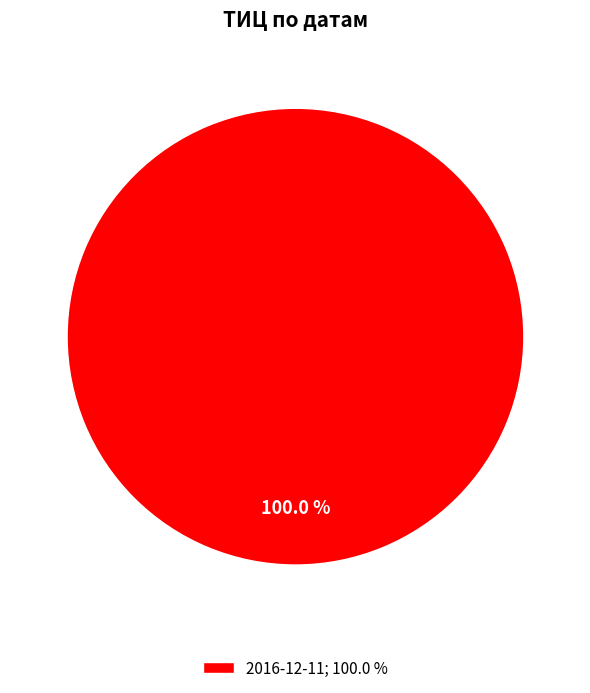

Rank the categories by value from highest to lowest.

2016-12-11; 100.0 %